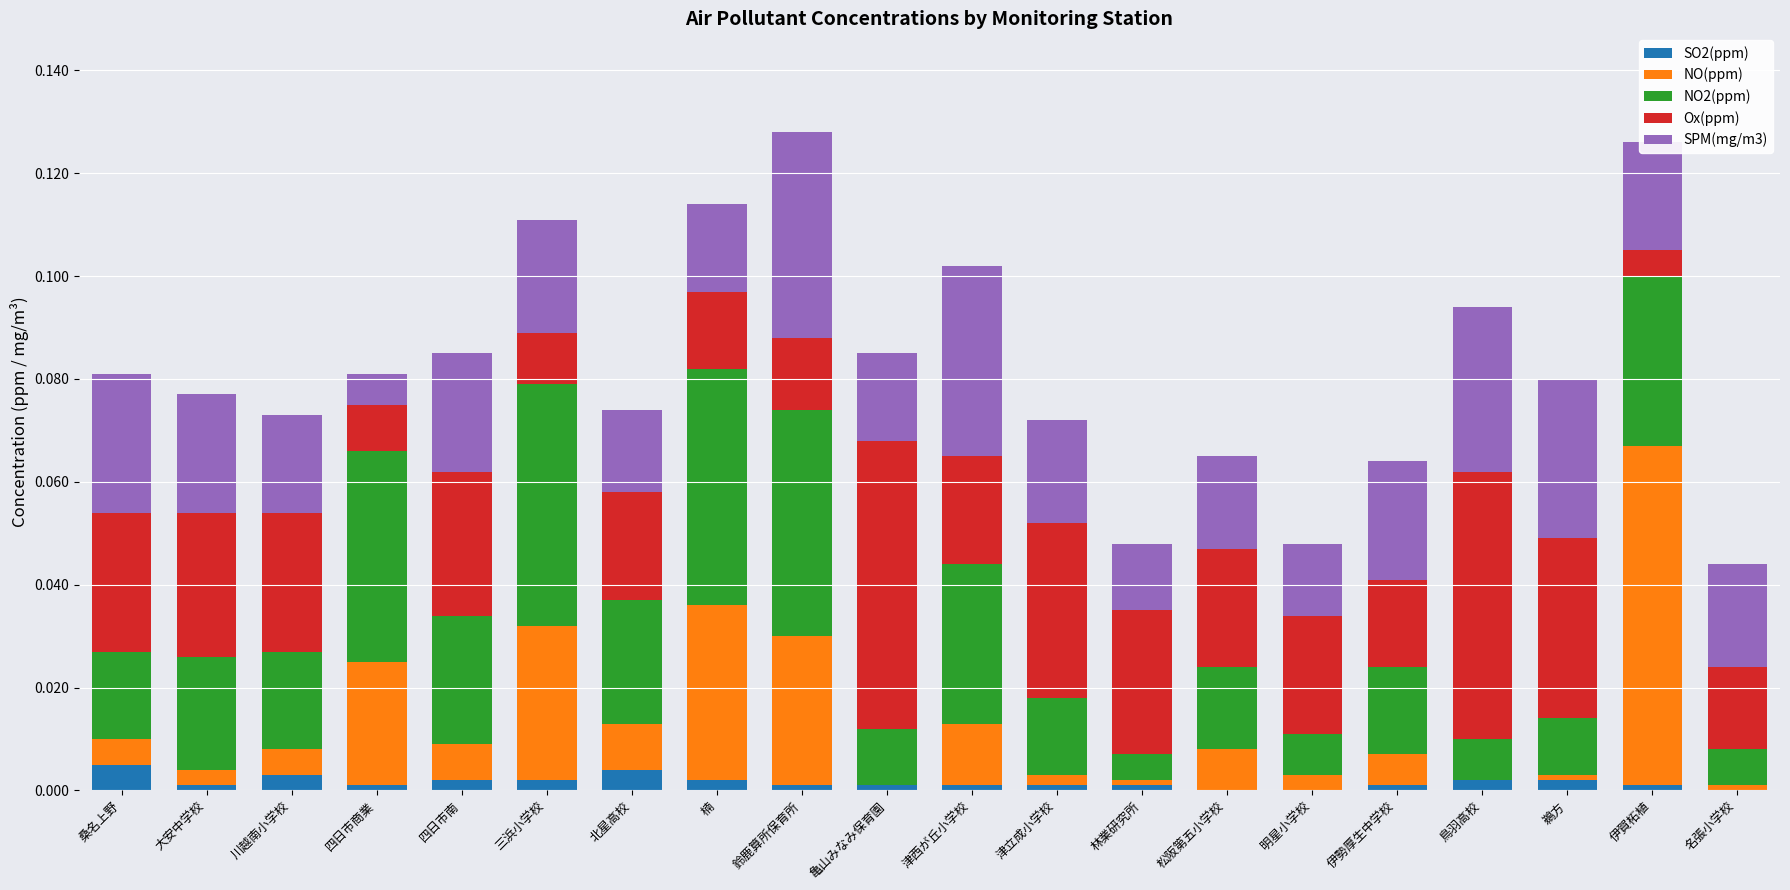

The Ox(ppm) series shows 0.0 at 桑名上野. True or false?

False